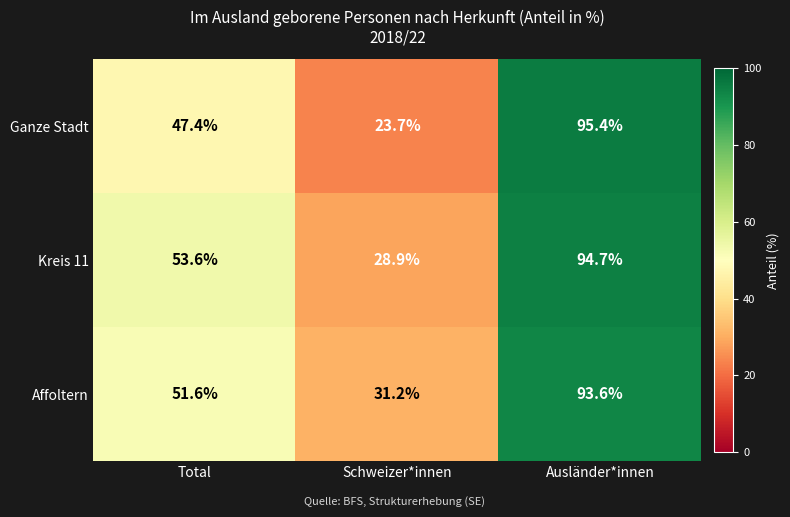

What is the maximum value shown in the chart?

95.4